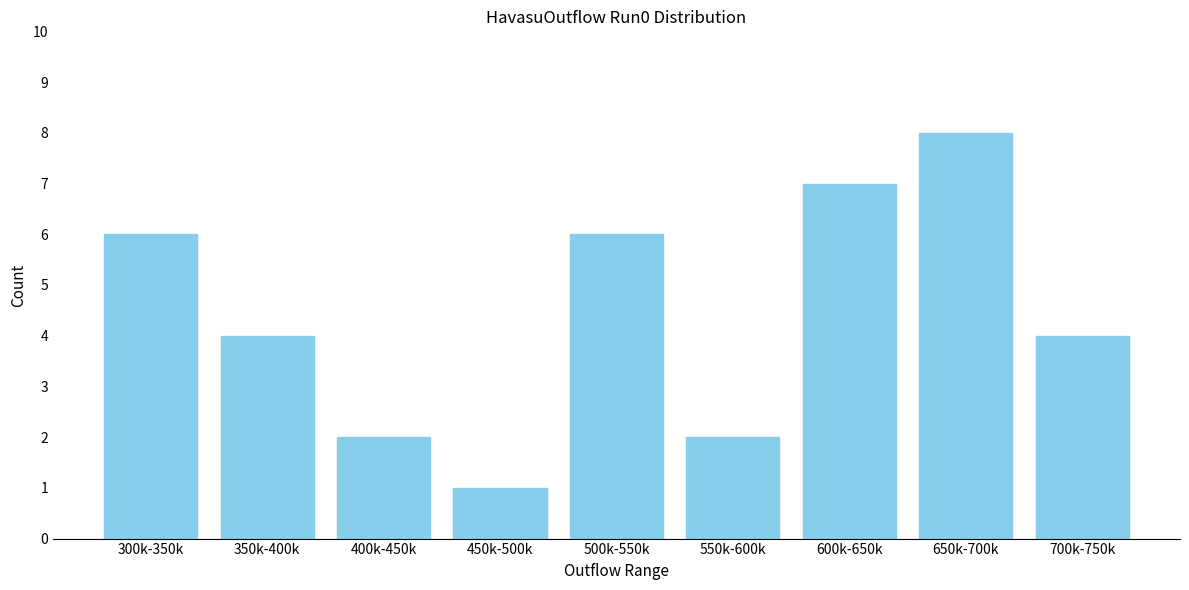

Reading right to left, what are all the values shown in this chart?

700k-750k=4	650k-700k=8	600k-650k=7	550k-600k=2	500k-550k=6	450k-500k=1	400k-450k=2	350k-400k=4	300k-350k=6